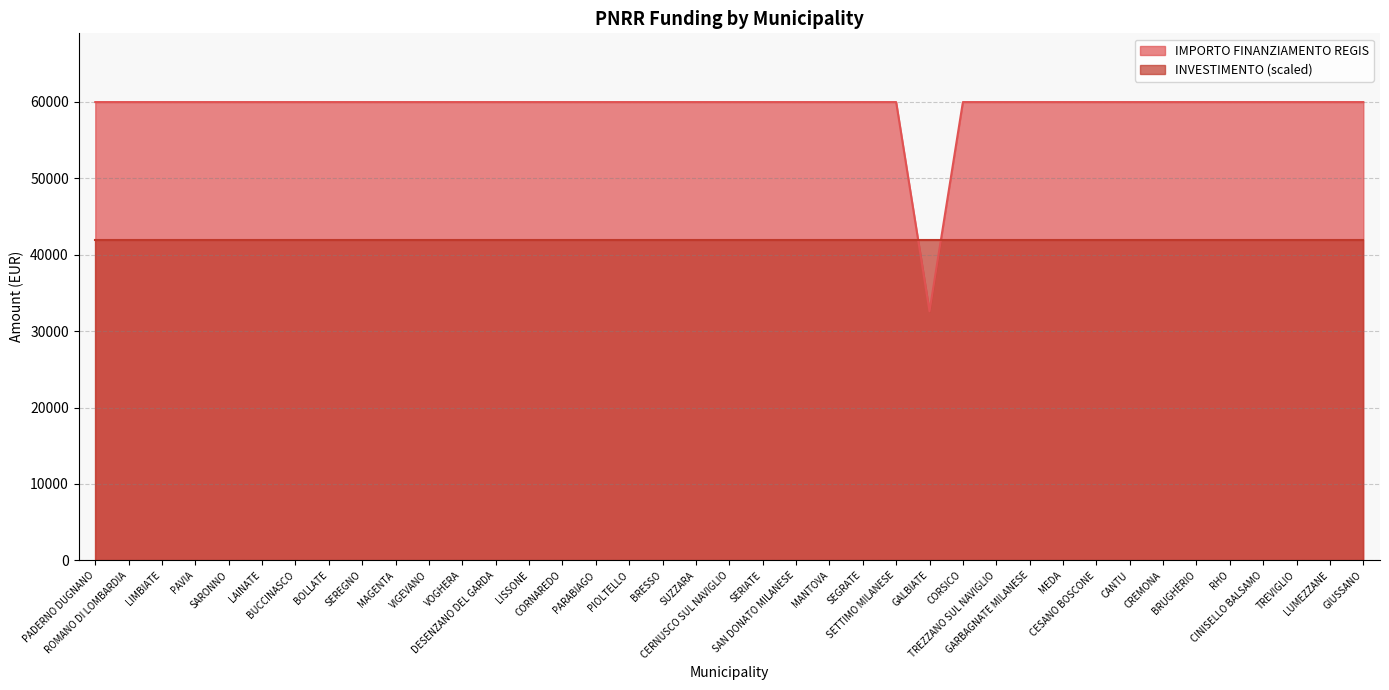

Rank the categories by value from highest to lowest.

PADERNO DUGNANO, ROMANO DI LOMBARDIA, LIMBIATE, PAVIA, SARONNO, LAINATE, BUCCINASCO, BOLLATE, SEREGNO, MAGENTA, VIGEVANO, VOGHERA, DESENZANO DEL GARDA, LISSONE, CORNAREDO, PARABIAGO, PIOLTELLO, BRESSO, SUZZARA, CERNUSCO SUL NAVIGLIO, SERIATE, SAN DONATO MILANESE, MANTOVA, SEGRATE, SETTIMO MILANESE, CORSICO, TREZZANO SUL NAVIGLIO, GARBAGNATE MILANESE, MEDA, CESANO BOSCONE, CANTU, CREMONA, BRUGHERIO, RHO, CINISELLO BALSAMO, TREVIGLIO, LUMEZZANE, GIUSSANO, GALBIATE